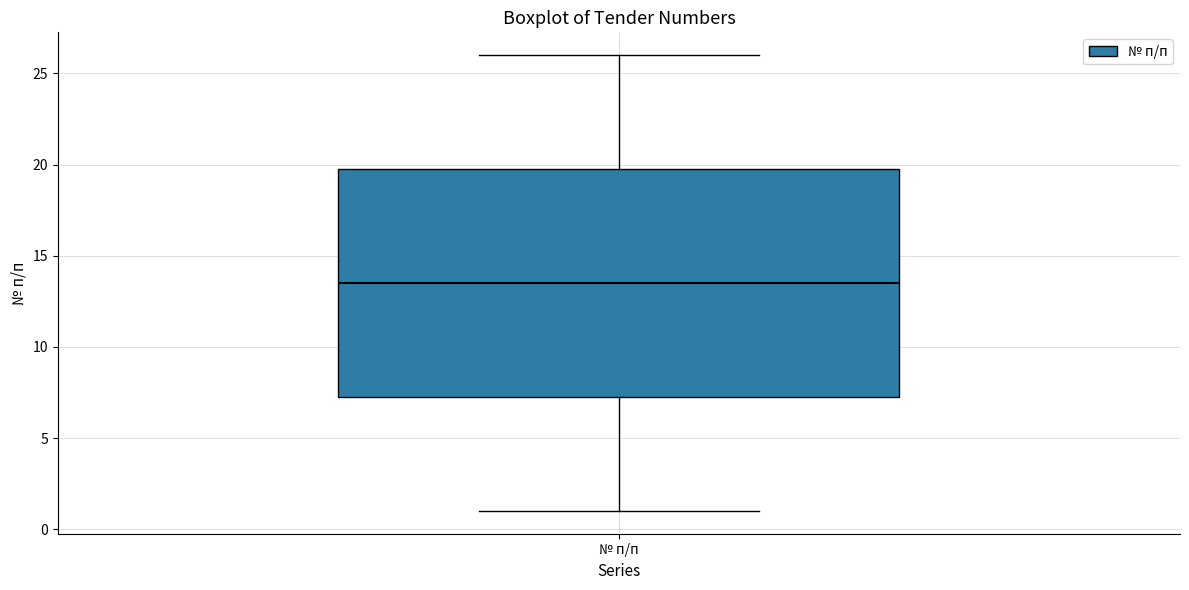

Transcribe this box plot: give where the median line is, the range the box spans, and where the two whiskers end, as read against the y-axis. The values are not printed on the chart, so give them approximately, as read against the axis.

median 13.5, box 7.5 to 20.0, whiskers 1.0 to 26.0